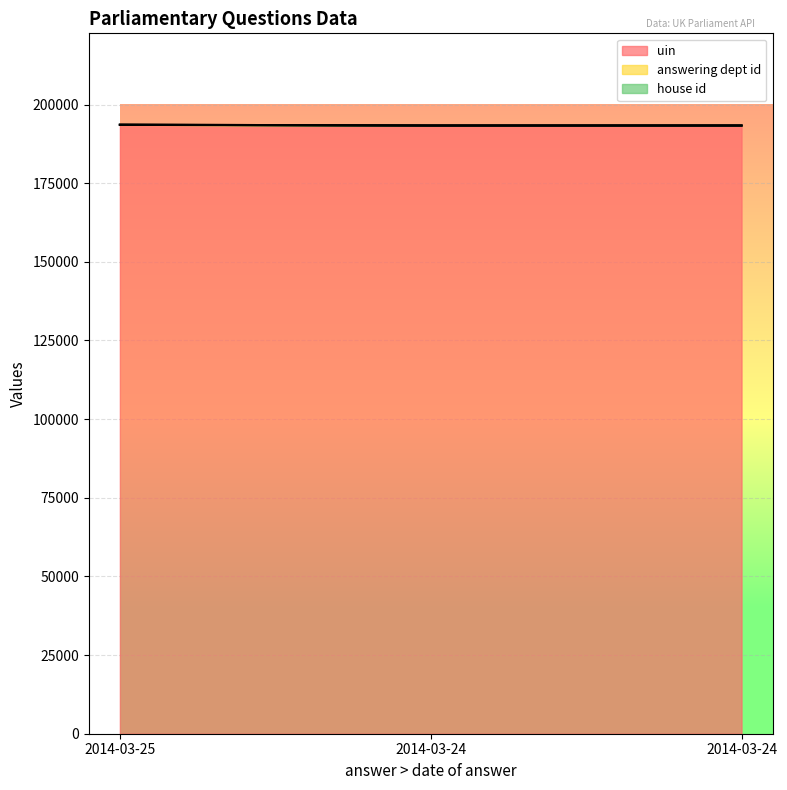

What is the value of the uin point at the 2nd from the left?

193302